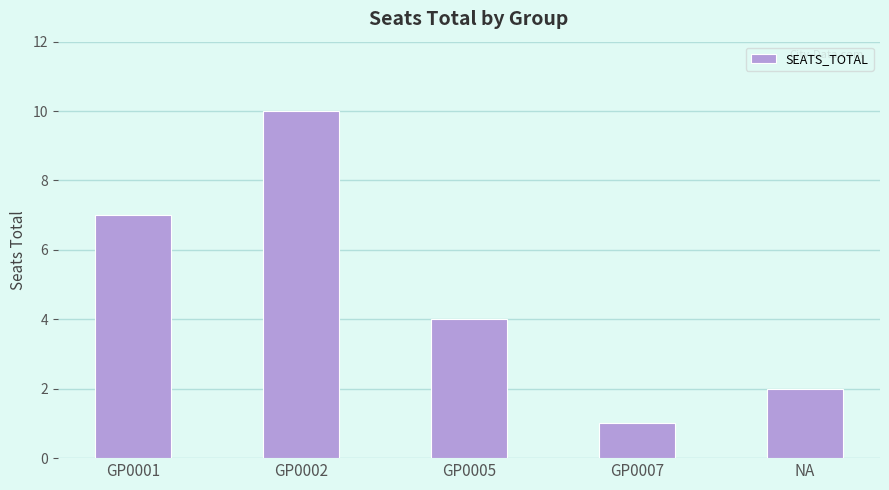

What is the label of the 5th bar from the left?

NA